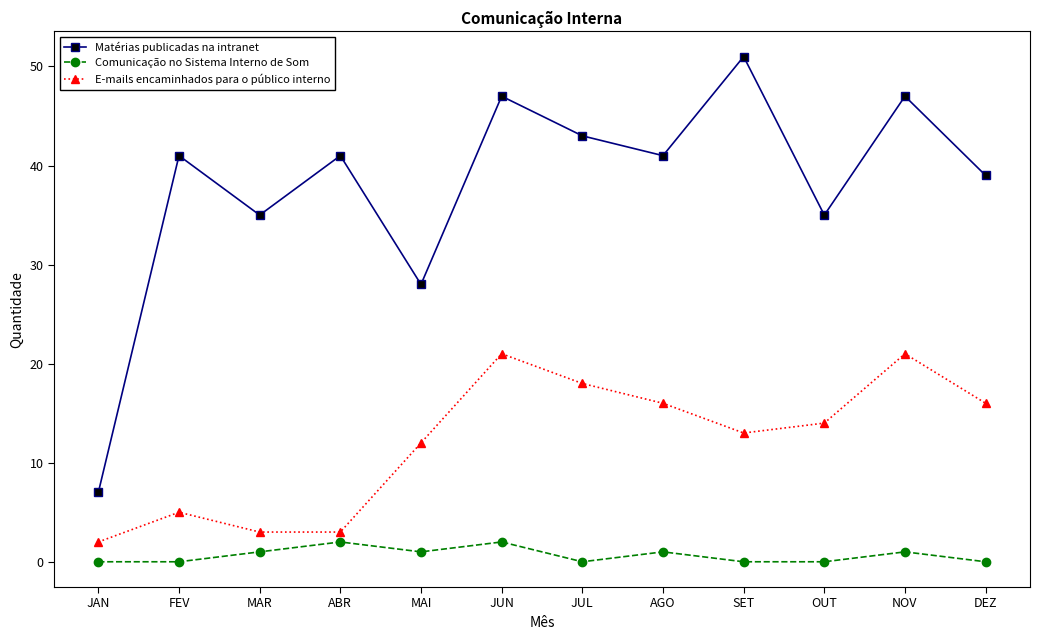

Rank the series by their average value, from highest to lowest.

Matérias publicadas na intranet, E-mails encaminhados para o público interno, Comunicação no Sistema Interno de Som